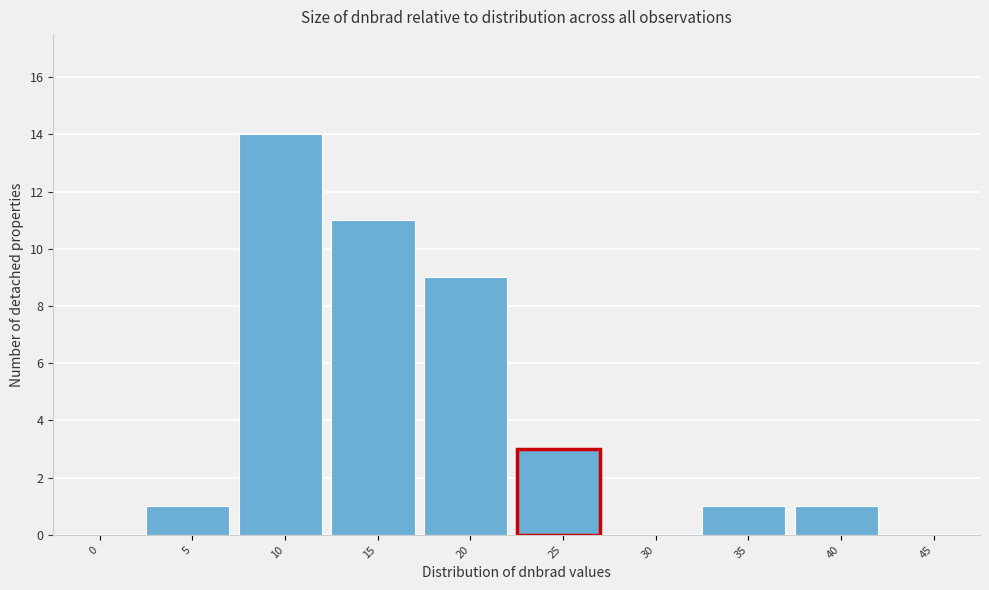

Reading left to right, list all the values displayed in this chart.

0=0	5=1	10=14	15=11	20=9	25=3	30=0	35=1	40=1	45=0